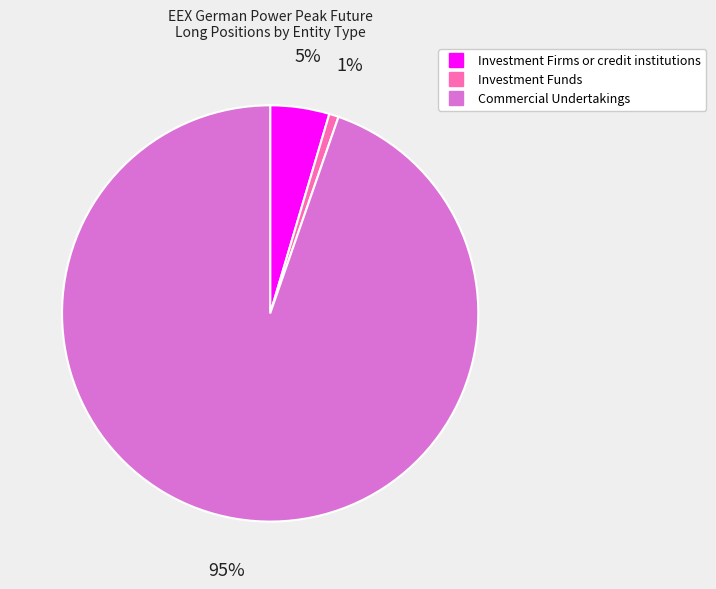

To the nearest percent, what percentage of the pie is Investment Funds?

1%